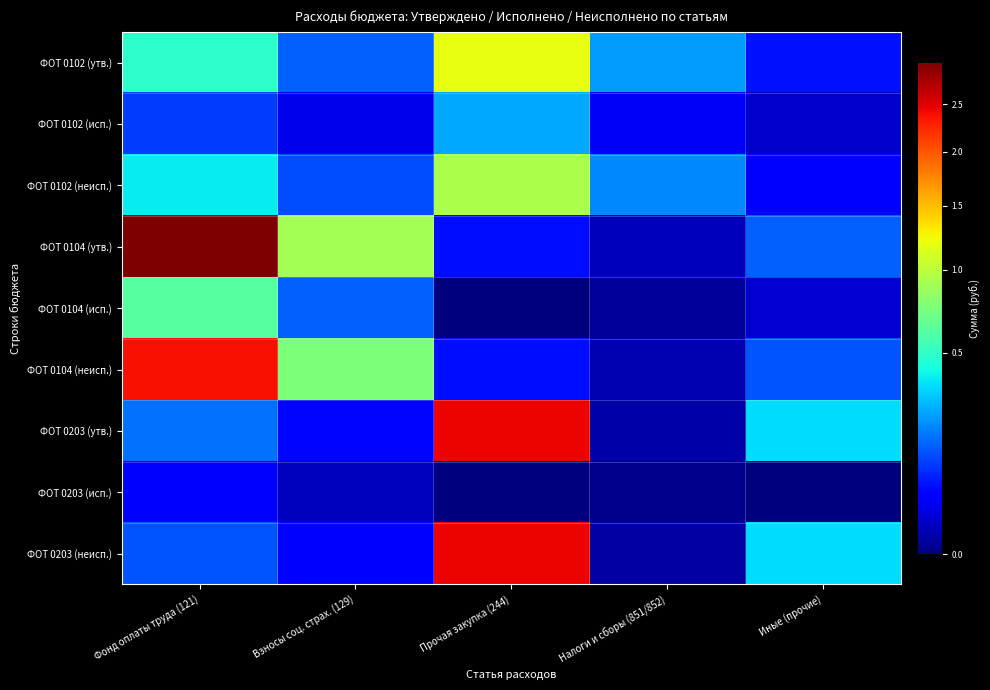

Reading left to right, extract all data points from this chart.

ФОТ 0102 (утв.): Фонд оплаты труда (121)=488000.0	Взносы соц. страх. (129)=147400.0	Прочая закупка (244)=1186140.0	Налоги и сборы (851/852)=234200.0	Иные (прочие)=60000.0
ФОТ 0102 (исп.): Фонд оплаты труда (121)=101935.0	Взносы соц. страх. (129)=26556.4	Прочая закупка (244)=254764.7	Налоги и сборы (851/852)=33325.0	Иные (прочие)=13500.0
ФОТ 0102 (неисп.): Фонд оплаты труда (121)=386065.0	Взносы соц. страх. (129)=120843.6	Прочая закупка (244)=931375.3	Налоги и сборы (851/852)=200875.0	Иные (прочие)=46500.0
ФОТ 0104 (утв.): Фонд оплаты труда (121)=2989400.0	Взносы соц. страх. (129)=902800.0	Прочая закупка (244)=58416.0	Налоги и сборы (851/852)=7800.0	Иные (прочие)=144000.0
ФОТ 0104 (исп.): Фонд оплаты труда (121)=616239.2	Взносы соц. страх. (129)=147521.4	Прочая закупка (244)=0.0	Налоги и сборы (851/852)=1950.0	Иные (прочие)=15509.7
ФОТ 0104 (неисп.): Фонд оплаты труда (121)=2373160.8	Взносы соц. страх. (129)=755278.6	Прочая закупка (244)=58416.0	Налоги и сборы (851/852)=5850.0	Иные (прочие)=128490.3
ФОТ 0203 (утв.): Фонд оплаты труда (121)=168882.0	Взносы соц. страх. (129)=51002.0	Прочая закупка (244)=2452400.0	Налоги и сборы (851/852)=3800.0	Иные (прочие)=350000.0
ФОТ 0203 (исп.): Фонд оплаты труда (121)=38273.0	Взносы соц. страх. (129)=10048.4	Прочая закупка (244)=0.0	Налоги и сборы (851/852)=421.0	Иные (прочие)=0.0
ФОТ 0203 (неисп.): Фонд оплаты труда (121)=130609.0	Взносы соц. страх. (129)=40953.6	Прочая закупка (244)=2452400.0	Налоги и сборы (851/852)=3379.0	Иные (прочие)=350000.0